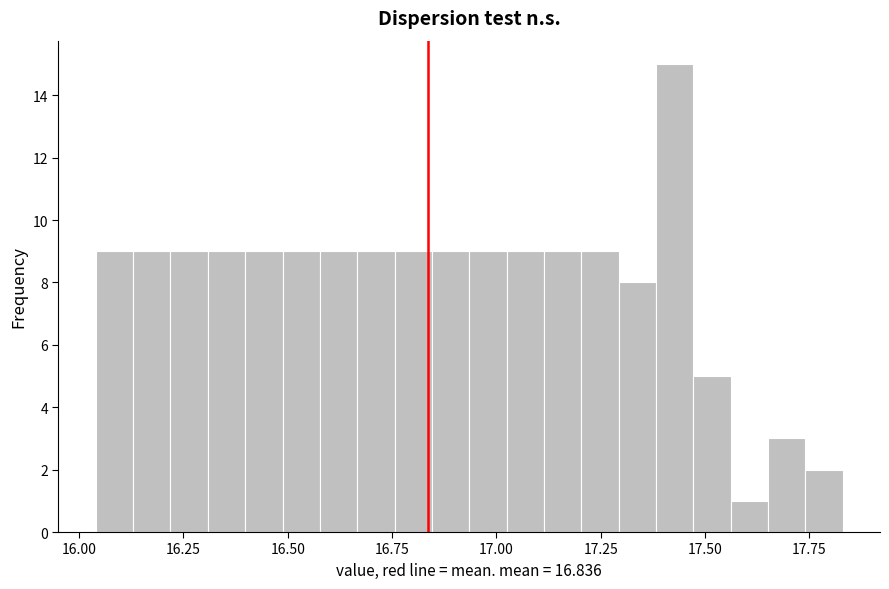

Read against the x-axis, roughly where is the centre of the tallest bar?

17.45